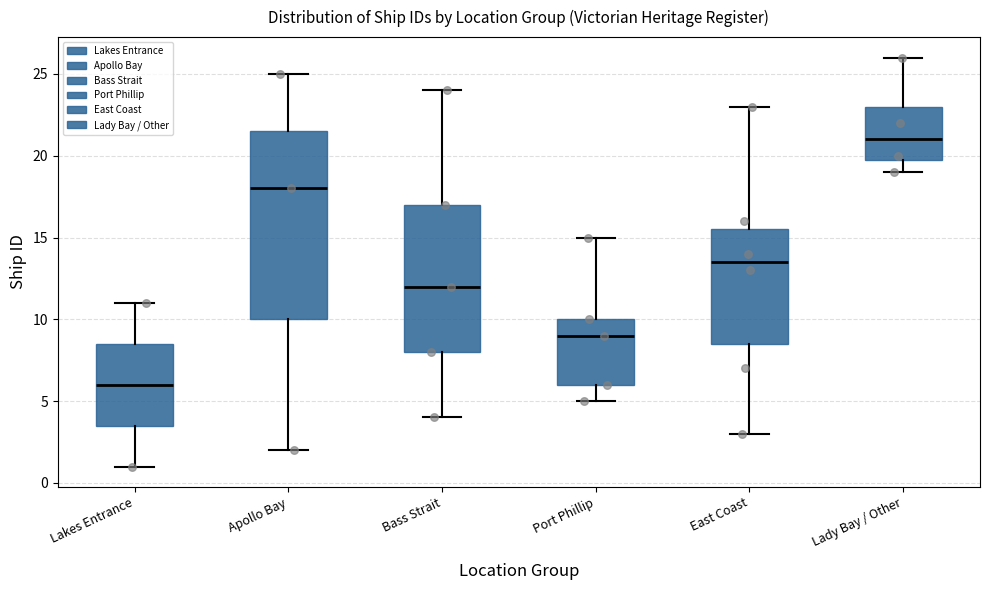

Where does the median line of the box for Port Phillip sit on the y-axis? The values are not printed on the chart, so give them approximately, as read against the axis.

9.0